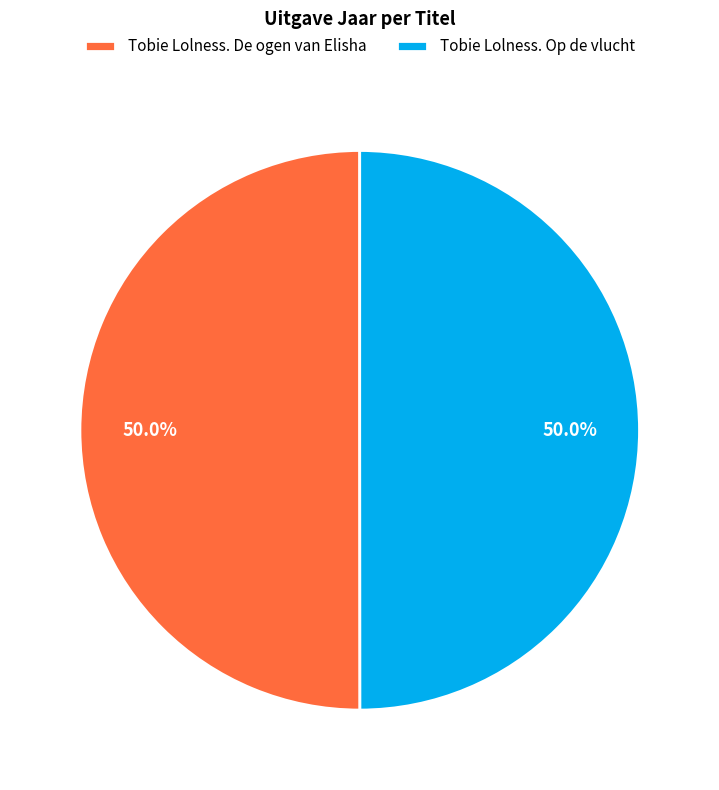

How many slices are in this pie chart?

2